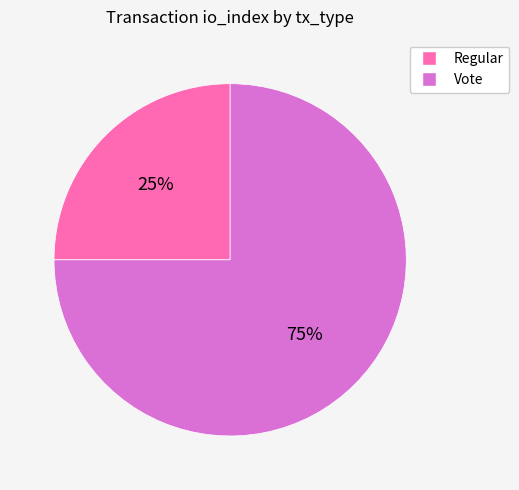

To the nearest percent, what is the difference between the Vote and Regular slice percentages?

50%